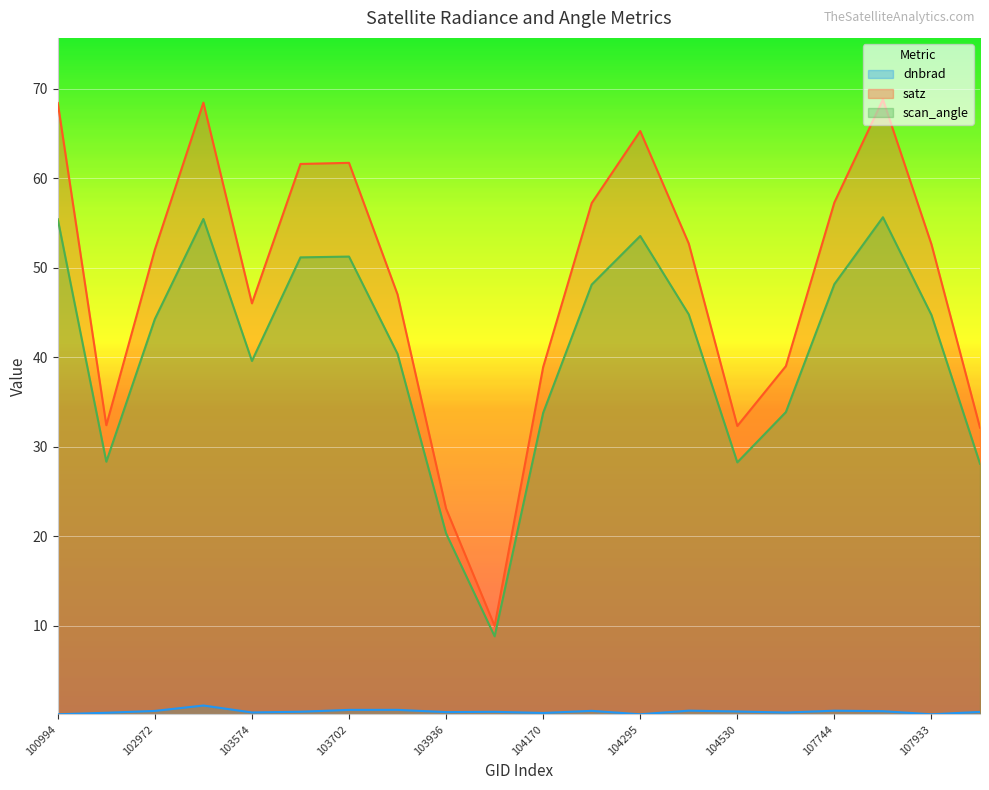

What position from the left is 107933?

19